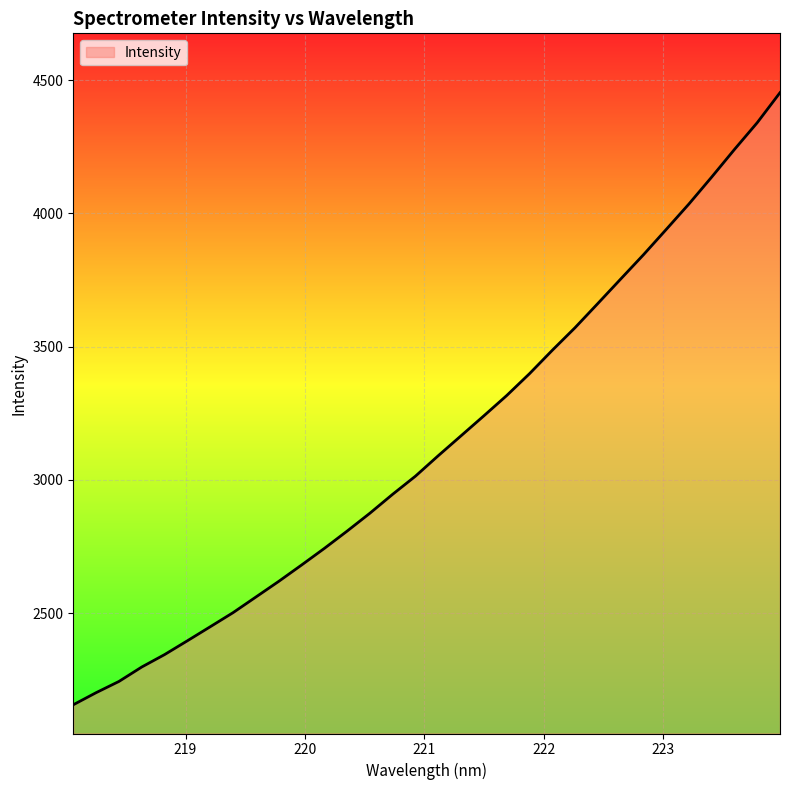

What is the smallest value displayed?

2156.1